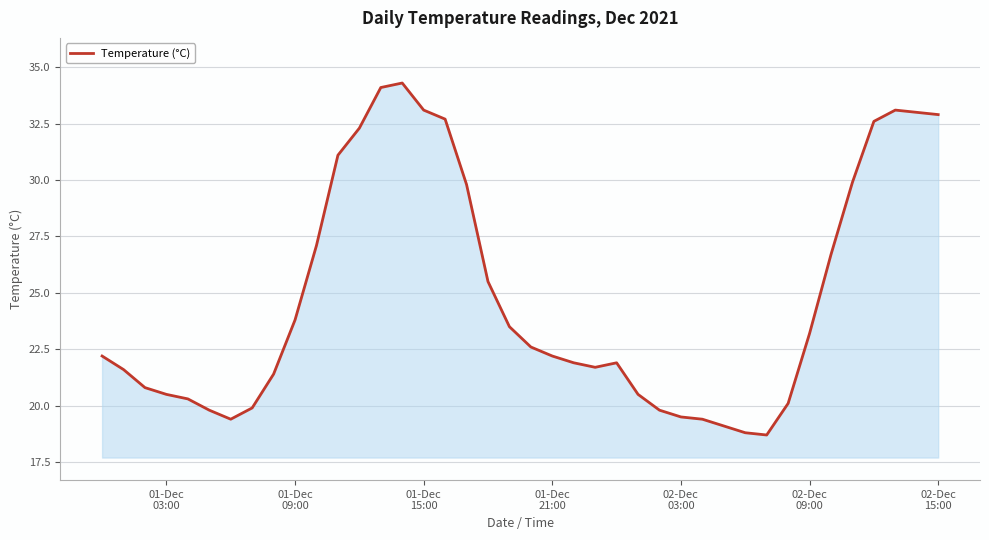

What is the maximum value shown in the chart?

34.3